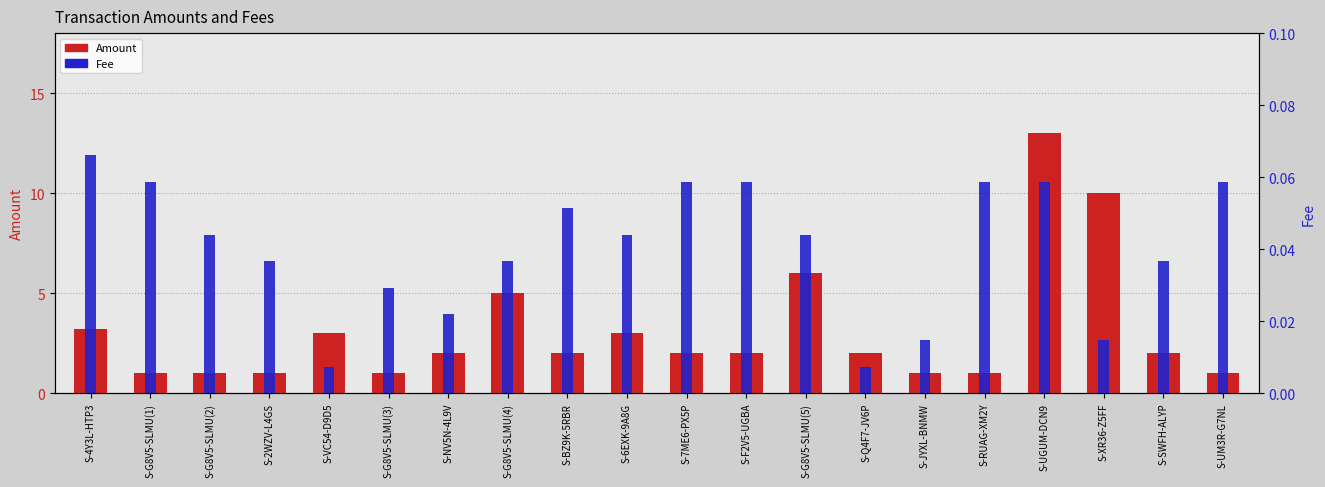

What is the label of the 19th bar from the right?

S-G8V5-SLMU(1)